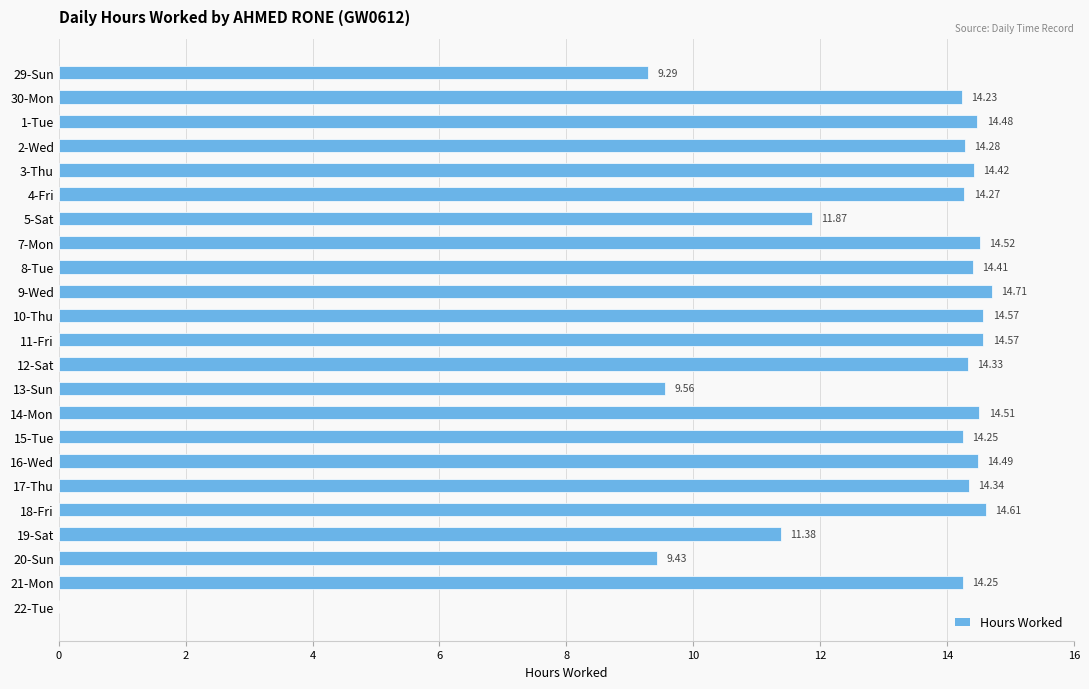

What is the greatest value displayed?

14.7